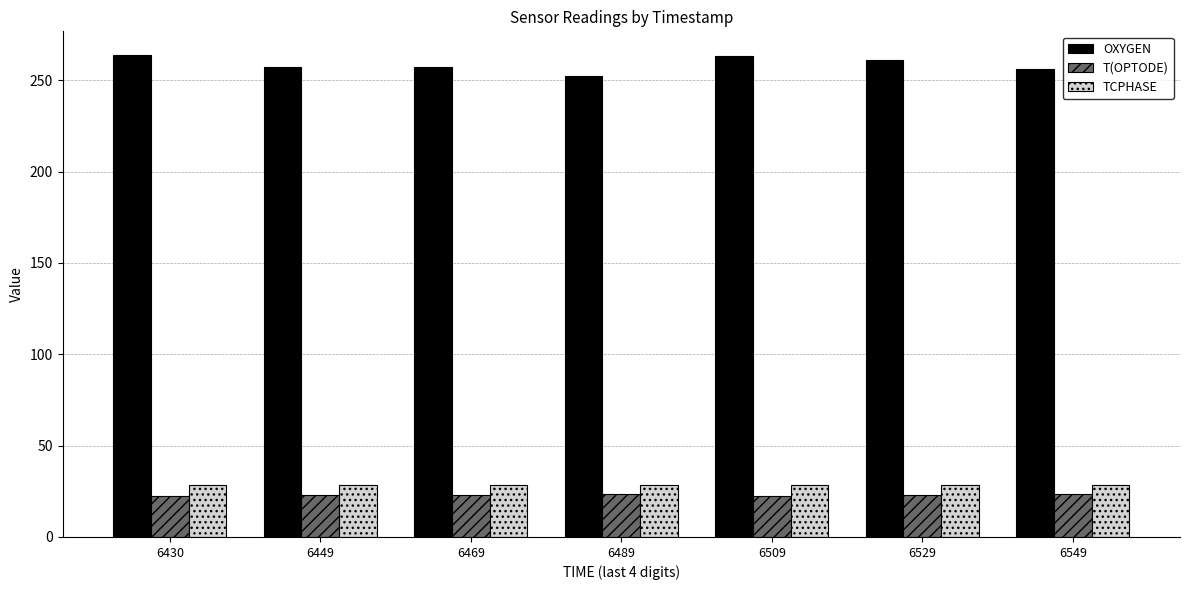

What is the spread (max minus min) of values at 6529?

238.1